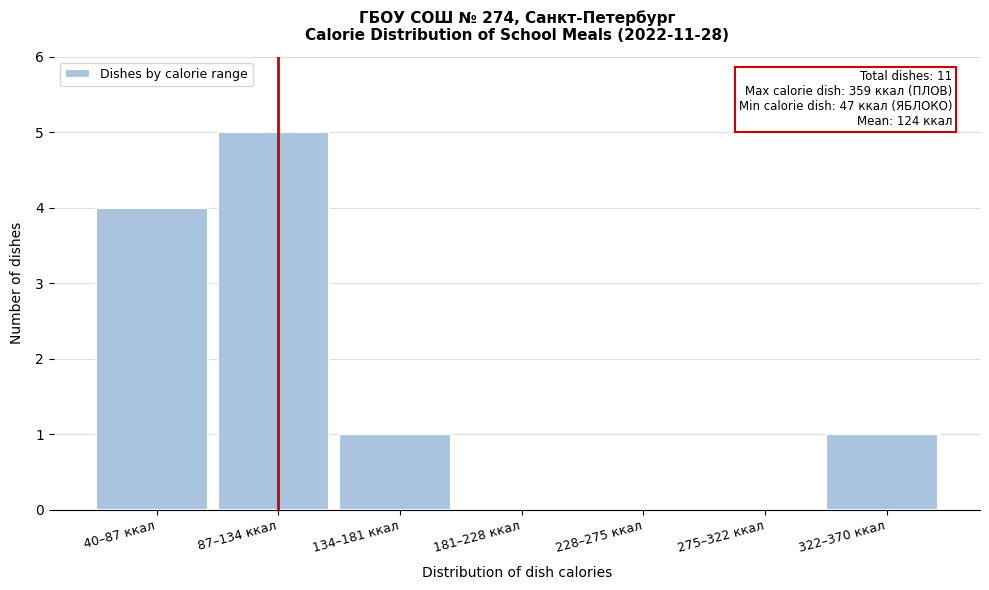

Reading left to right, list all the values displayed in this chart.

40–87 ккал=4	87–134 ккал=5	134–181 ккал=1	181–228 ккал=0	228–275 ккал=0	275–322 ккал=0	322–370 ккал=1